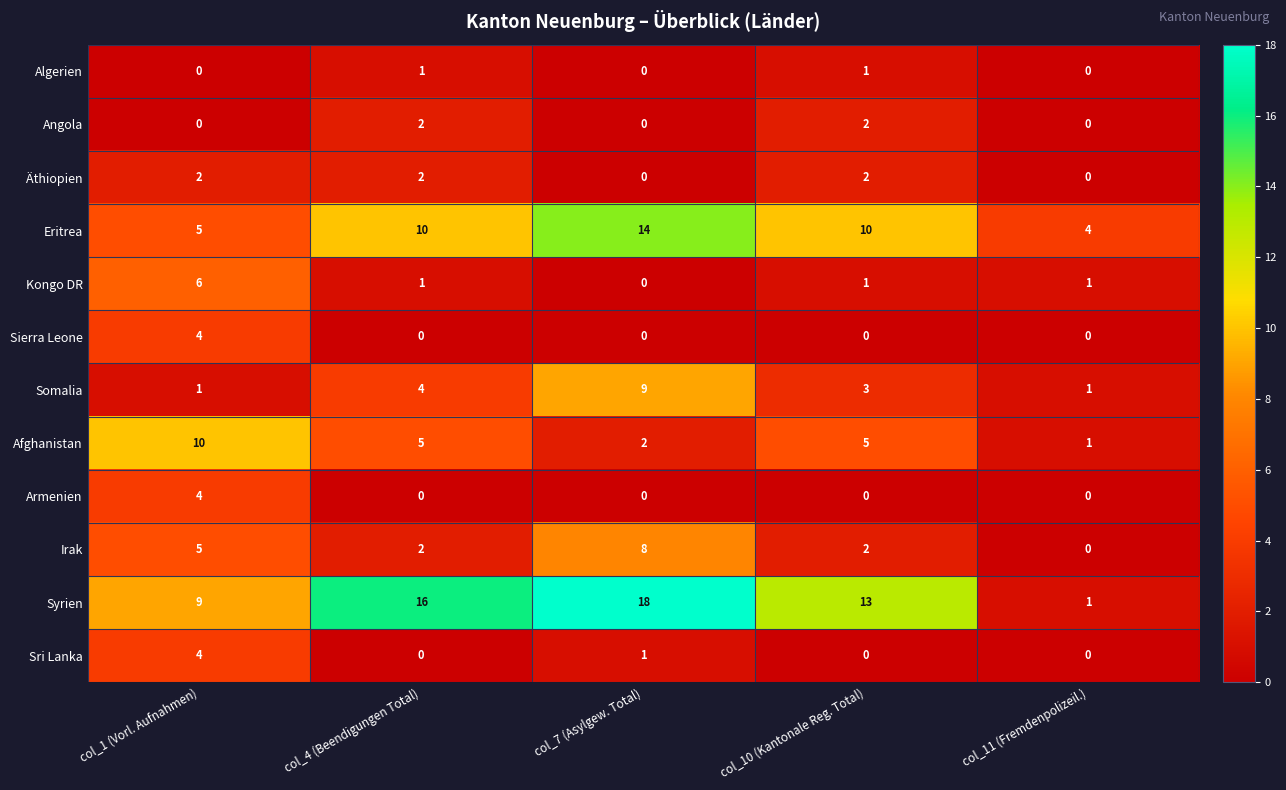

Which series changed the most between col_4 (Beendigungen Total) and col_10 (Kantonale Reg. Total)?

Syrien